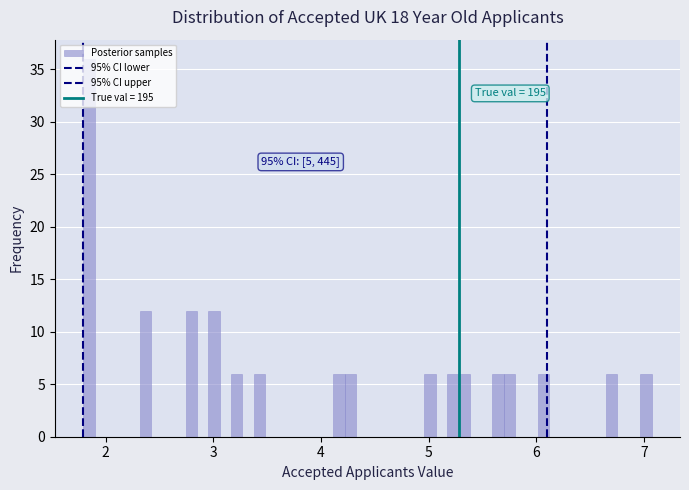

Around what value on the x-axis is the tallest bar? Give the approximate position of its centre, as read against the axis.

1.8